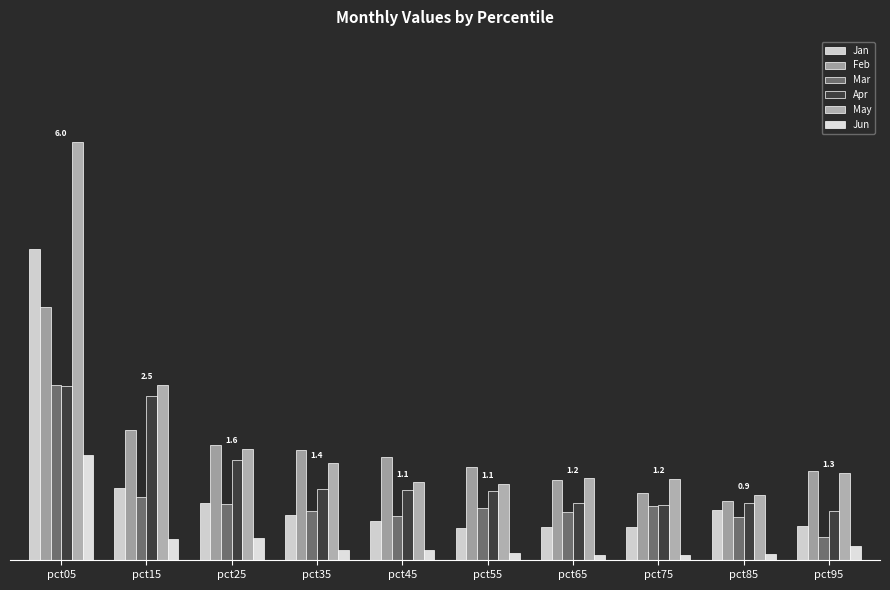

At how many categories does at least one series exceed 4?

1